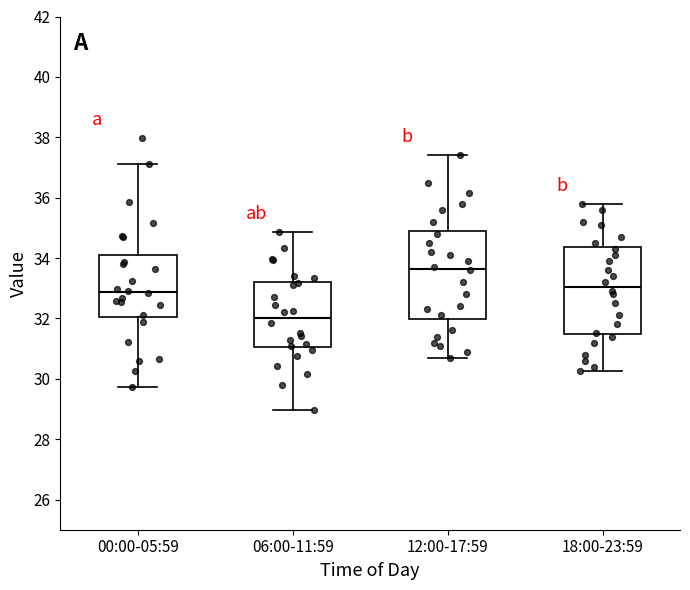

Where does the upper whisker of the box for 00:00-05:59 end on the y-axis? The values are not printed on the chart, so give them approximately, as read against the axis.

37.2